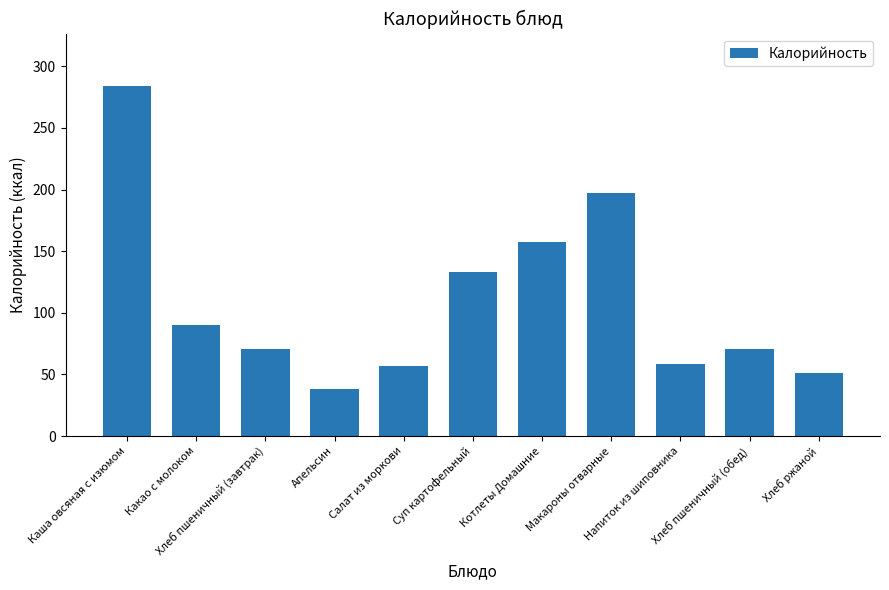

What is the difference between the values at Напиток из шиповника and Хлеб пшеничный (обед)?

11.5